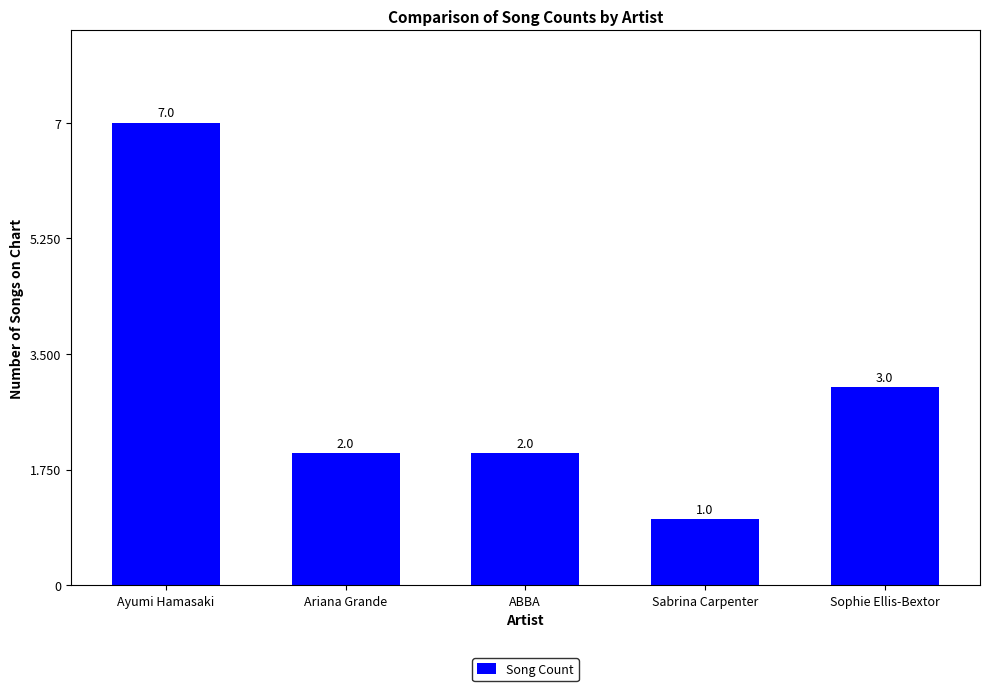

What is the change in value from Ayumi Hamasaki to ABBA?

-5